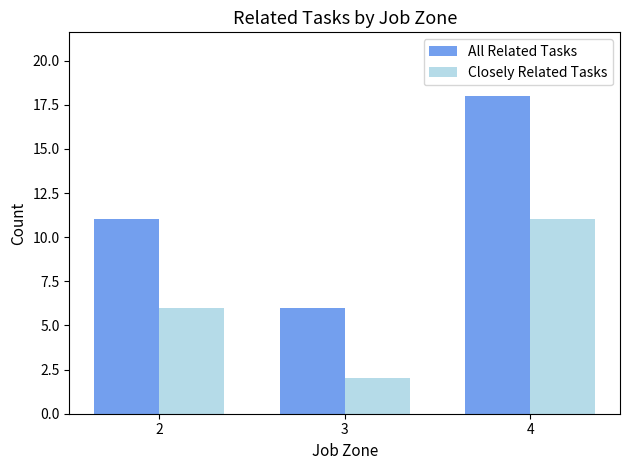

At which label does All Related Tasks reach its minimum?

3